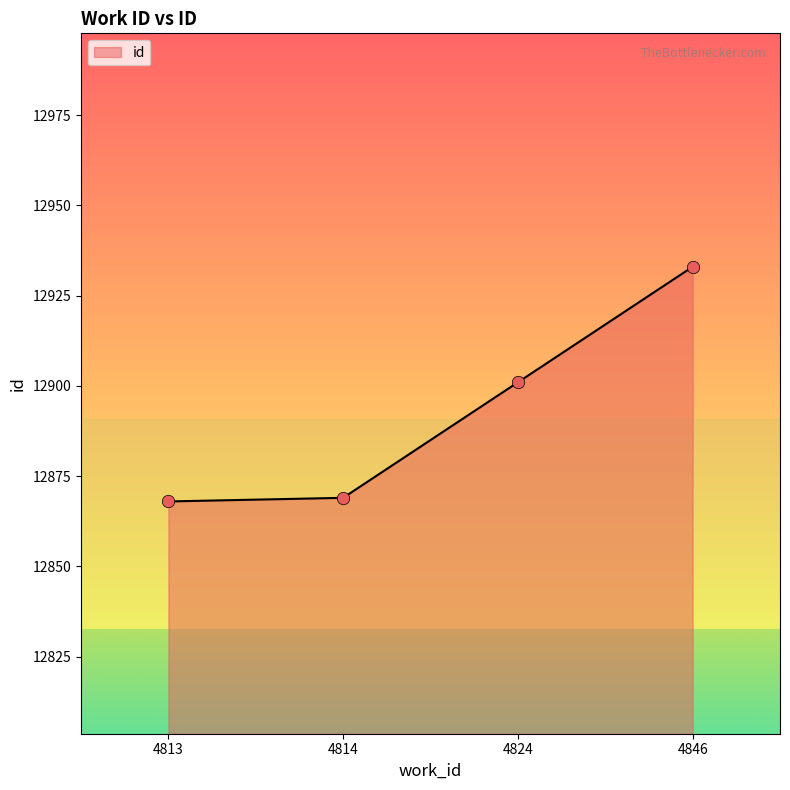

What is the change in value from 4813 to 4846?

+65